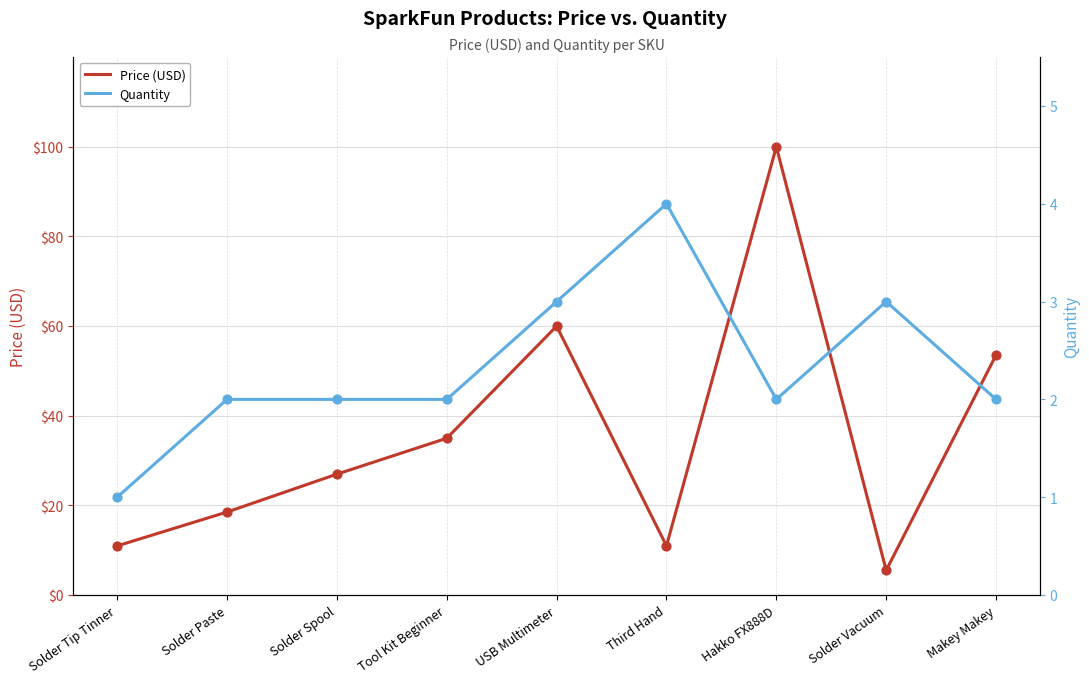

At how many categories does at least one series exceed 57?

2